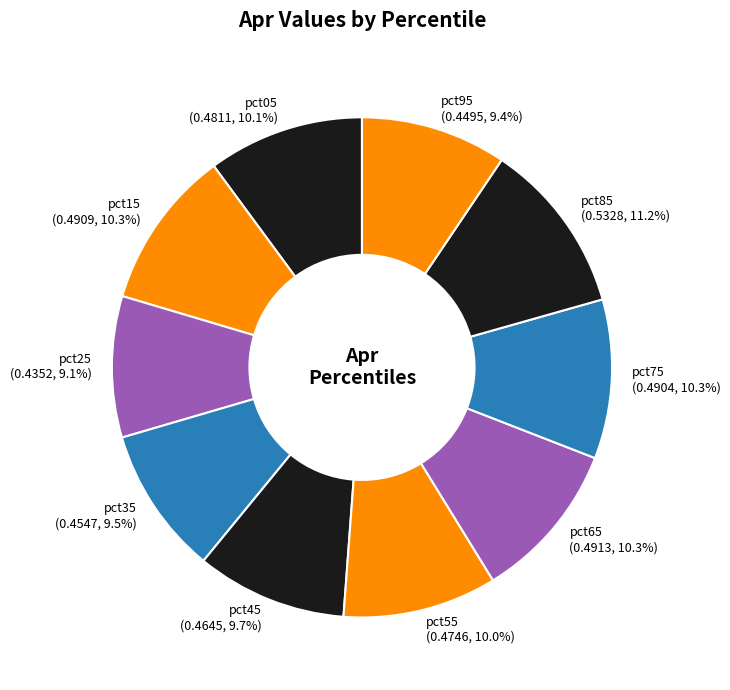

Is pct65 the majority of the pie?

No